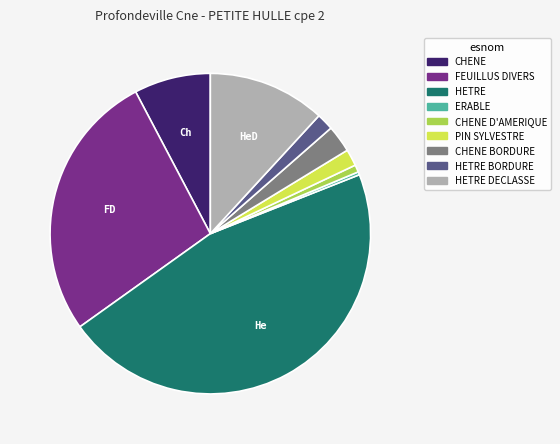

Count the number of slices in the pie.

9